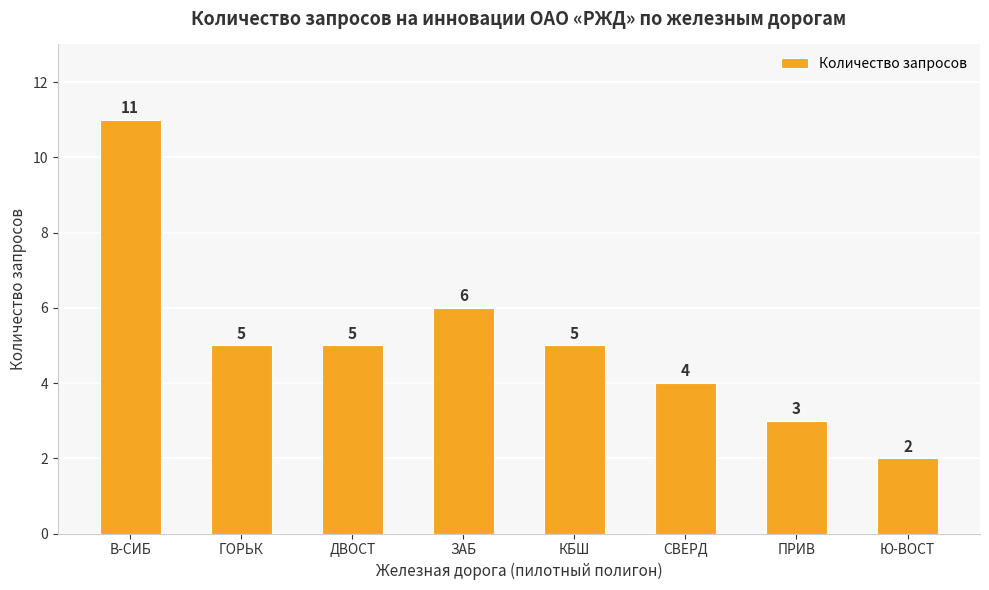

Approximately how many times larger is the value at Ю-ВОСТ compared to ГОРЬК?

0.4